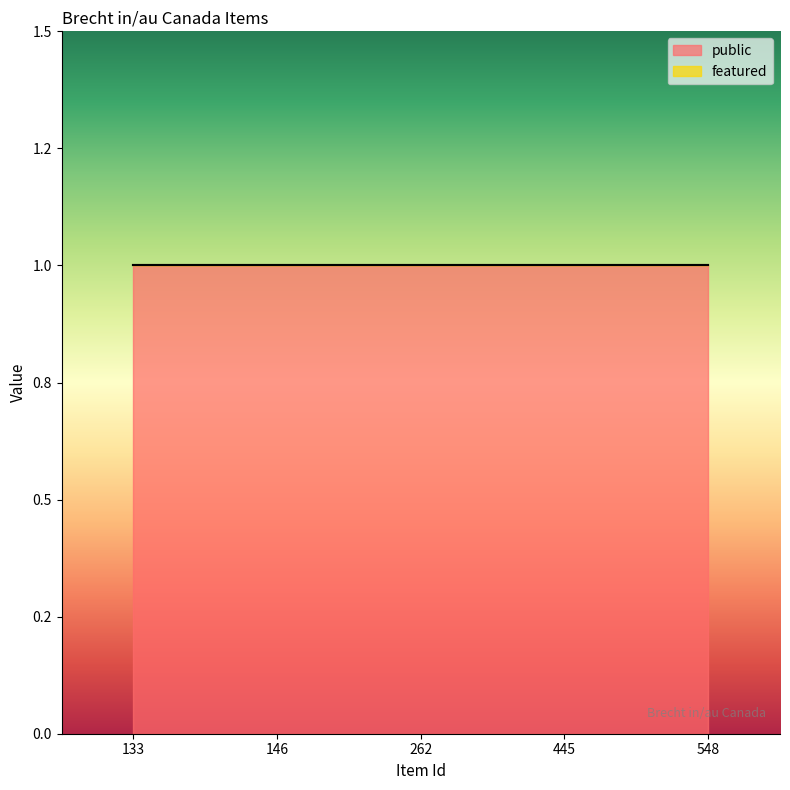

Does the chart have visible grid lines?

No